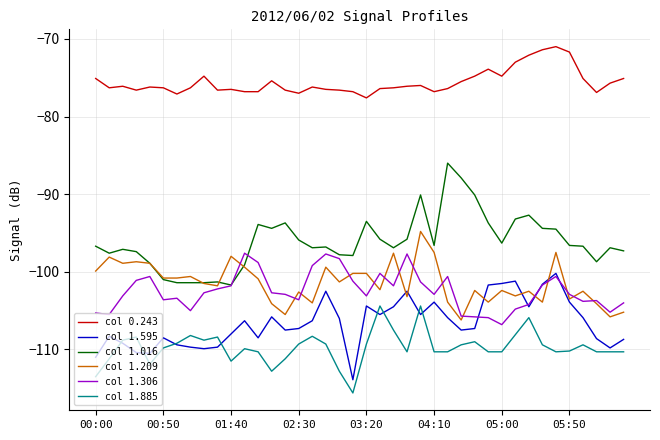

Which series has the largest total across all categories?

col 0.243